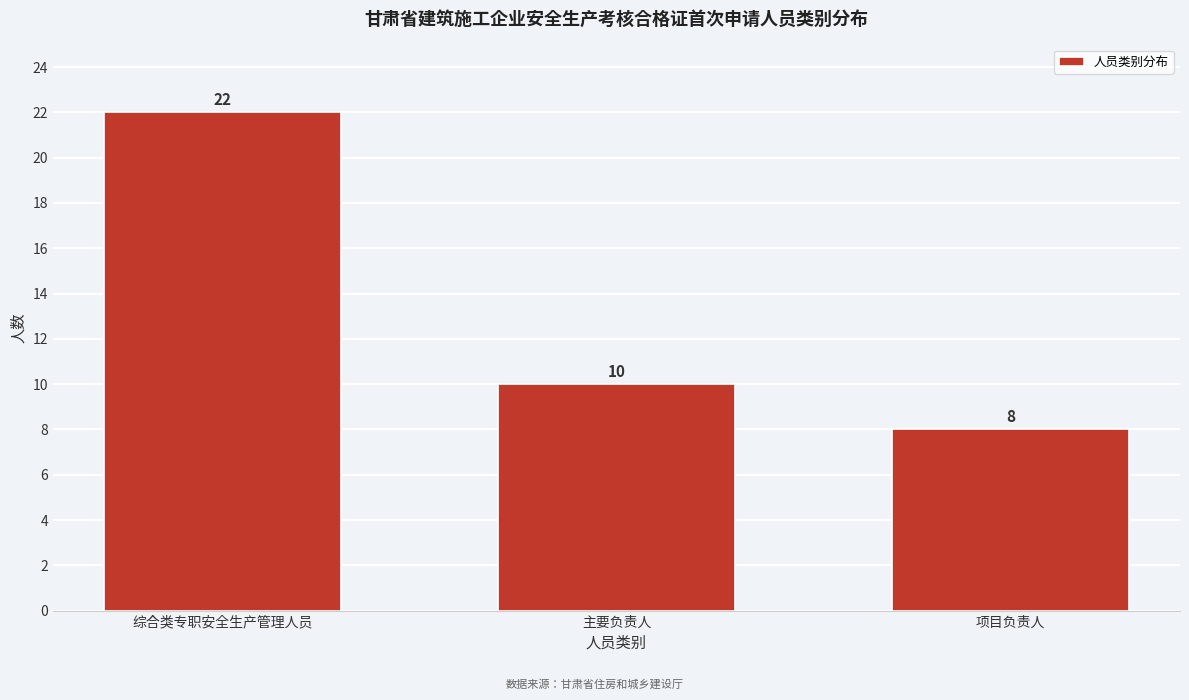

Reading left to right, what are all the values shown in this chart?

综合类专职安全生产管理人员=22	主要负责人=10	项目负责人=8